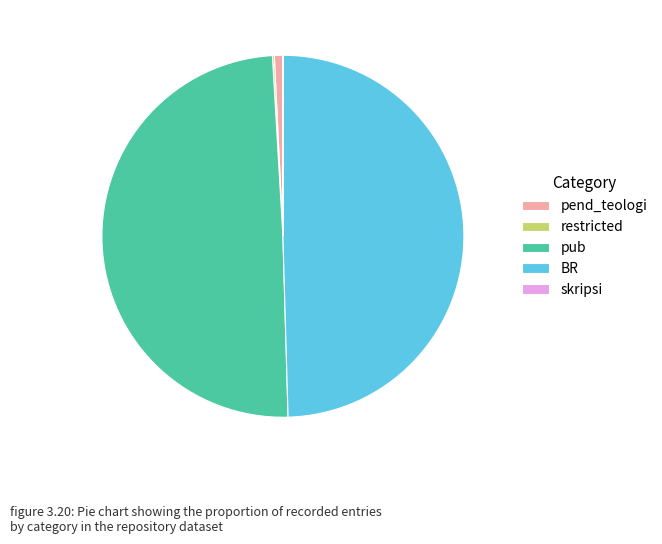

What is the ratio of the value at BR to the value at pend_teologi?

65.3